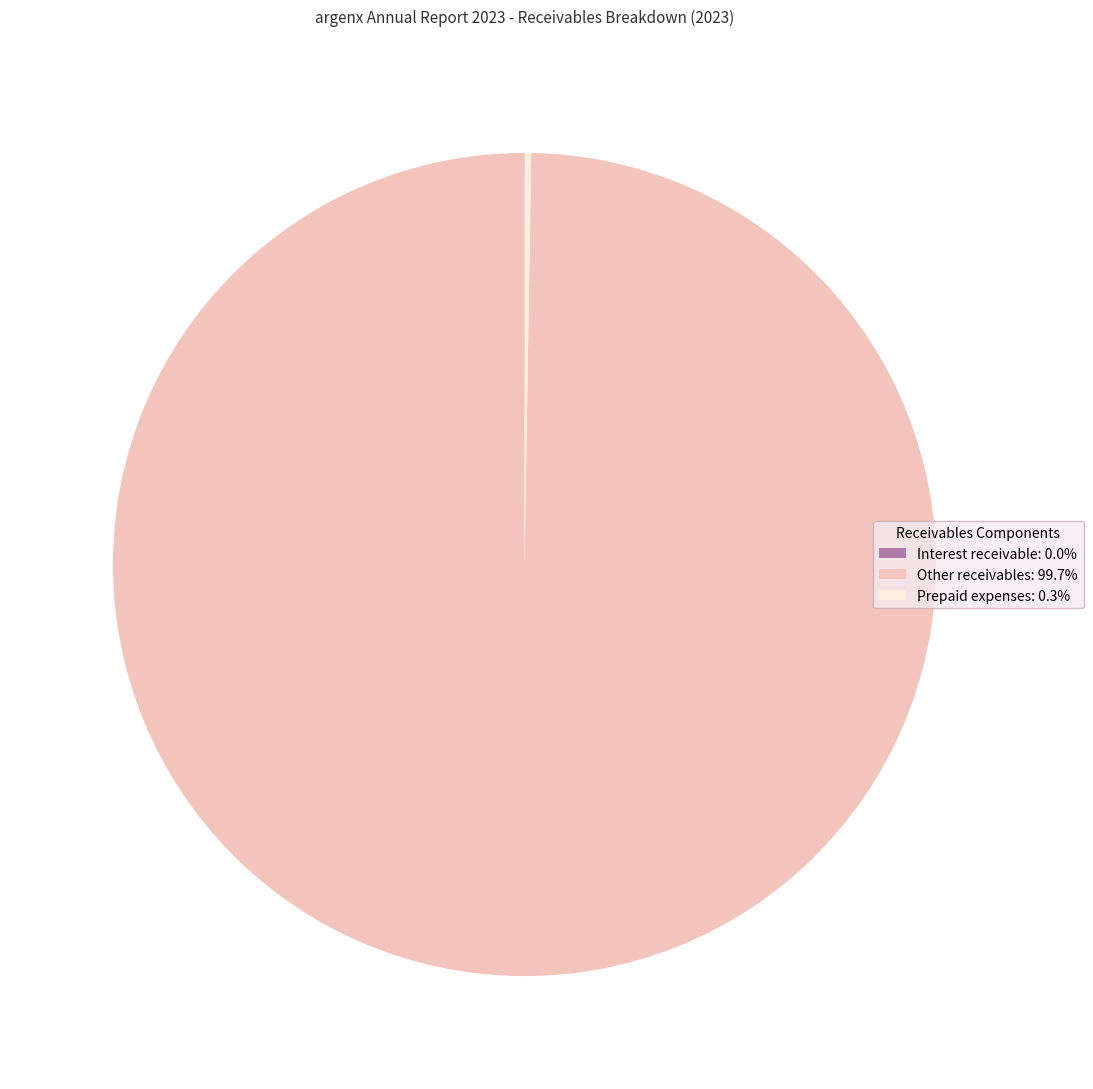

Does any single category account for the majority?

Yes